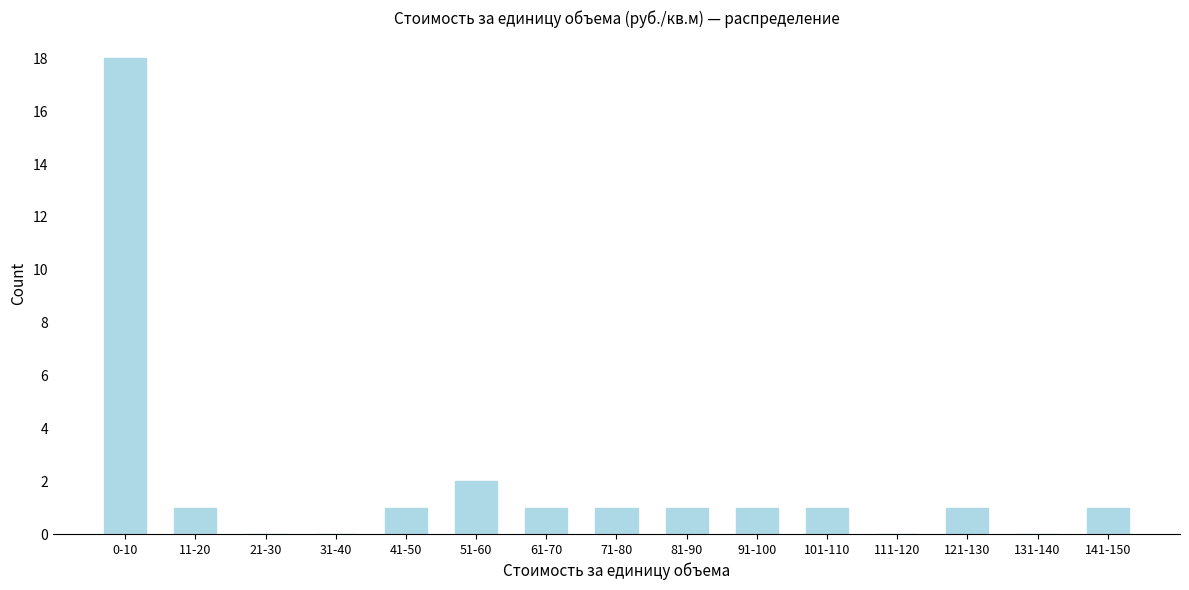

Reading right to left, what are all the values shown in this chart?

141-150=1	131-140=0	121-130=1	111-120=0	101-110=1	91-100=1	81-90=1	71-80=1	61-70=1	51-60=2	41-50=1	31-40=0	21-30=0	11-20=1	0-10=18